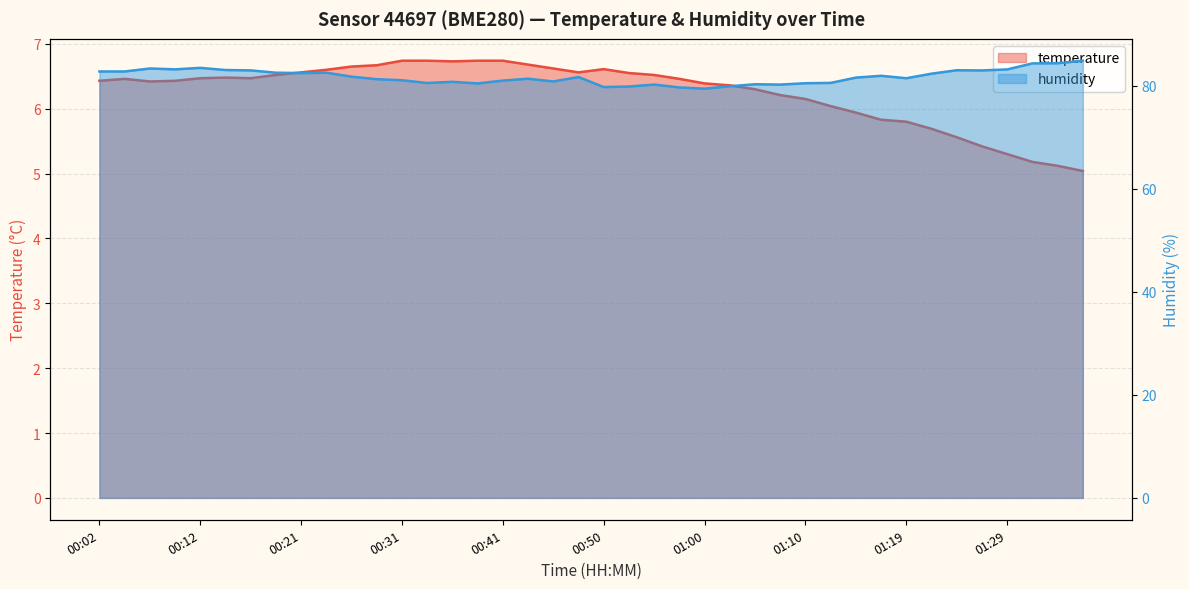

List the series in order of their overall mean, highest first.

humidity, temperature